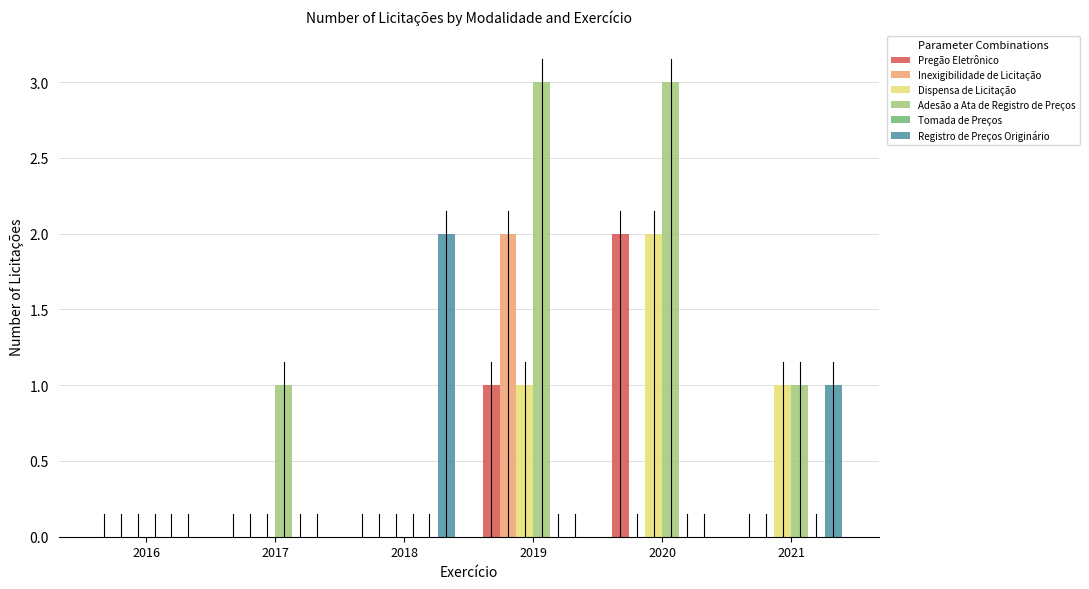

Reading left to right, transcribe all the data shown in this chart.

Pregão Eletrônico: 2016=0	2017=0	2018=0	2019=1	2020=2	2021=0
Inexigibilidade de Licitação: 2016=0	2017=0	2018=0	2019=2	2020=0	2021=0
Dispensa de Licitação: 2016=0	2017=0	2018=0	2019=1	2020=2	2021=1
Adesão a Ata de Registro de Preços: 2016=0	2017=1	2018=0	2019=3	2020=3	2021=1
Registro de Preços Originário: 2016=0	2017=0	2018=2	2019=0	2020=0	2021=1